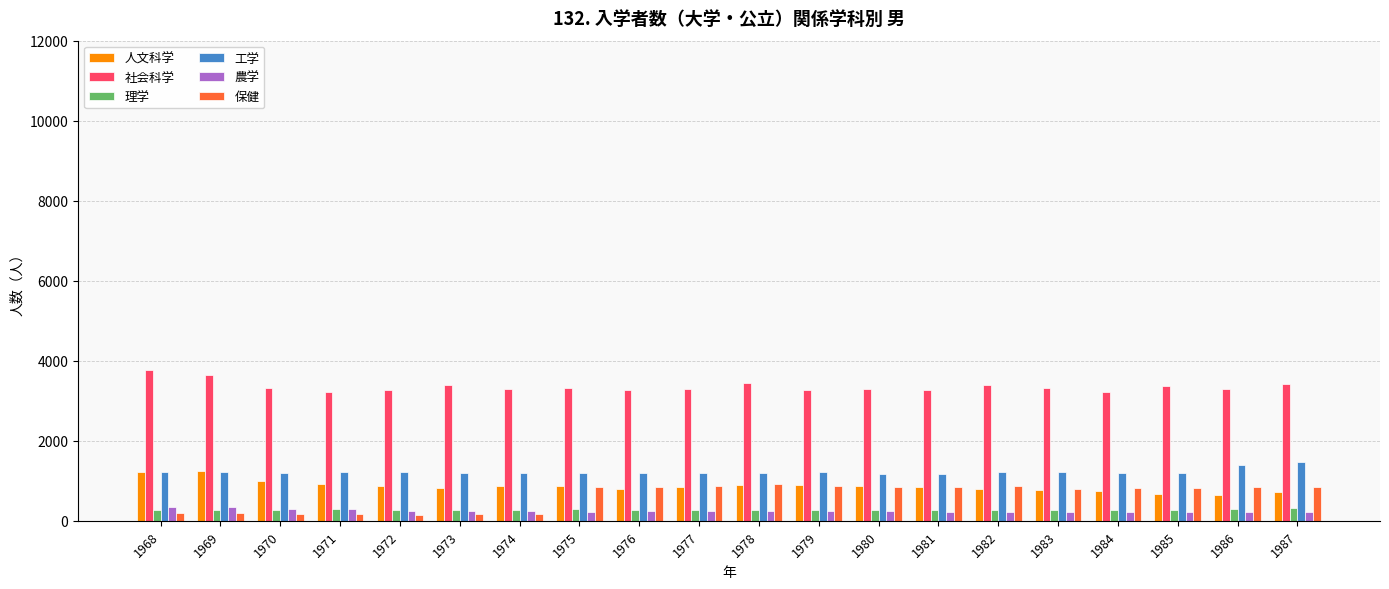

Does the chart contain any negative values?

No